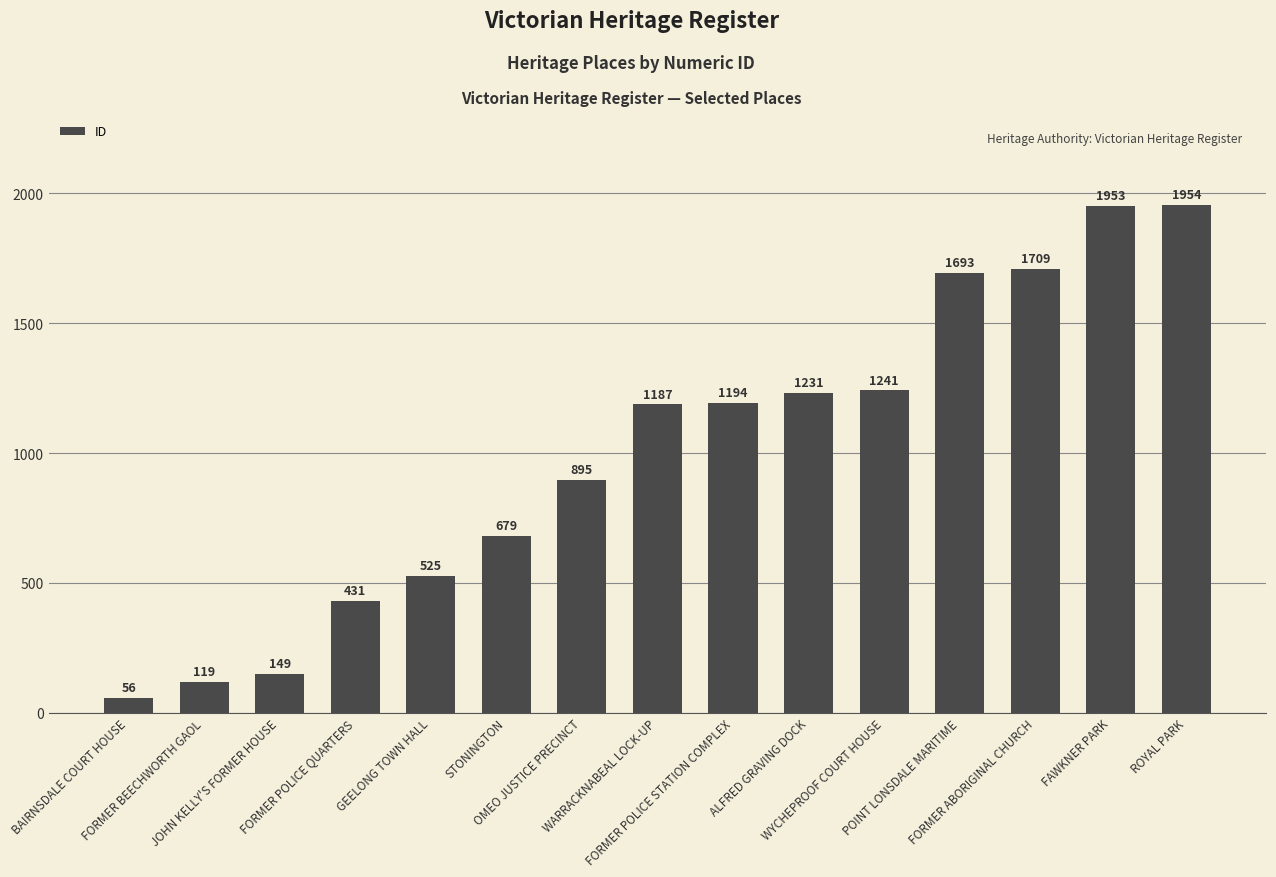

List the labels in order of value, largest first.

ROYAL PARK, FAWKNER PARK, FORMER ABORIGINAL CHURCH, POINT LONSDALE MARITIME, WYCHEPROOF COURT HOUSE, ALFRED GRAVING DOCK, FORMER POLICE STATION COMPLEX, WARRACKNABEAL LOCK-UP, OMEO JUSTICE PRECINCT, STONINGTON, GEELONG TOWN HALL, FORMER POLICE QUARTERS, JOHN KELLY'S FORMER HOUSE, FORMER BEECHWORTH GAOL, BAIRNSDALE COURT HOUSE